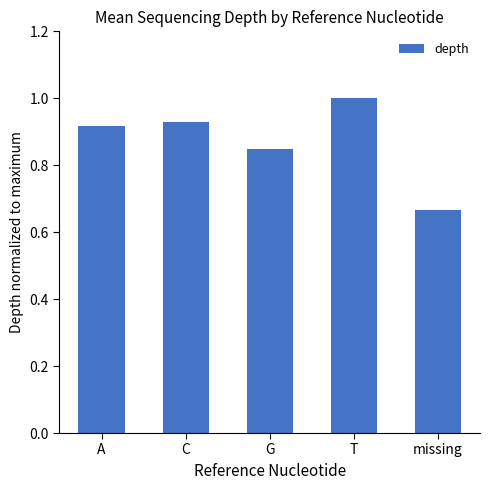

What position from the left is T?

4